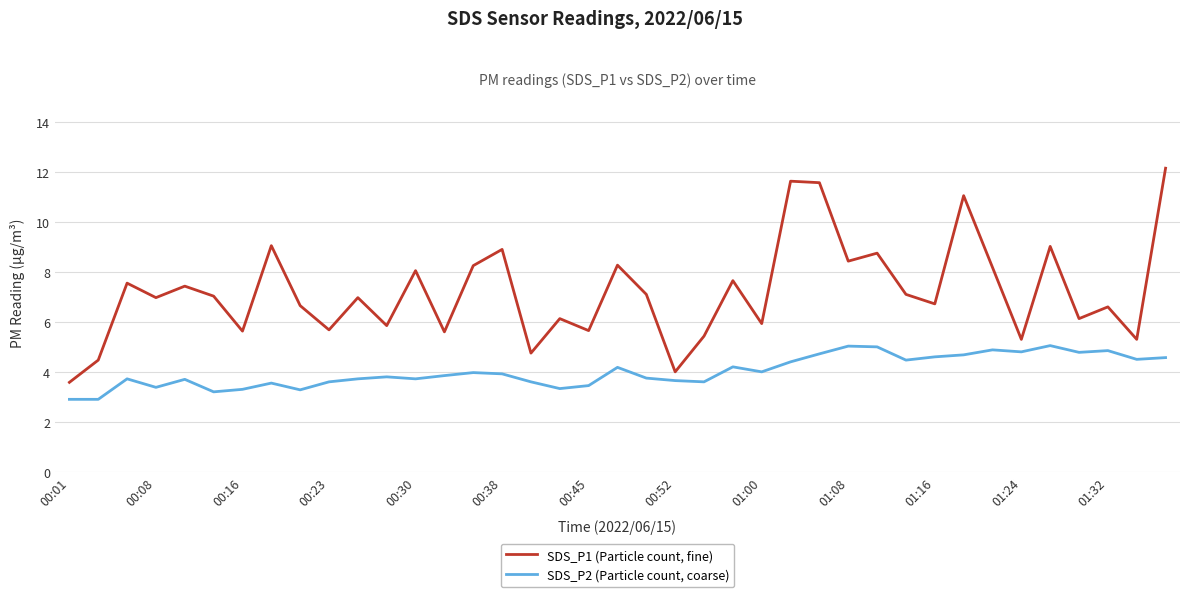

Which series has the largest total across all categories?

SDS_P1 (Particle count, fine)